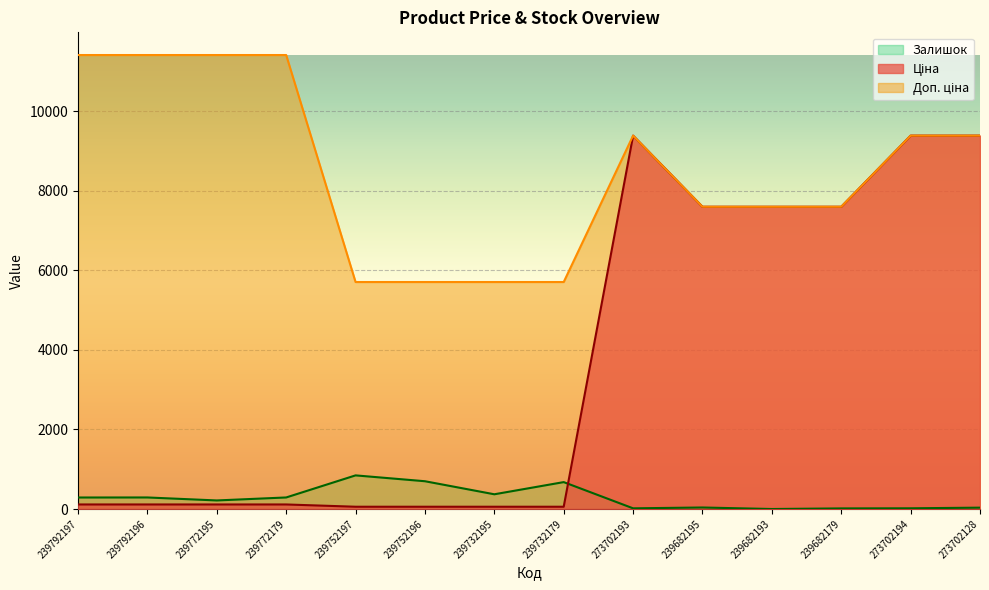

Rank the series at 239682179 from highest to lowest value.

Ціна, Доп. ціна, Залишок